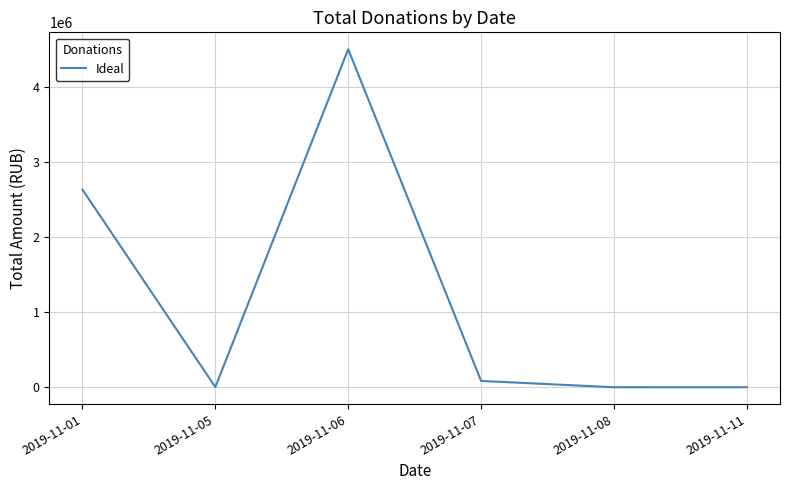

What is the average value?

1203866